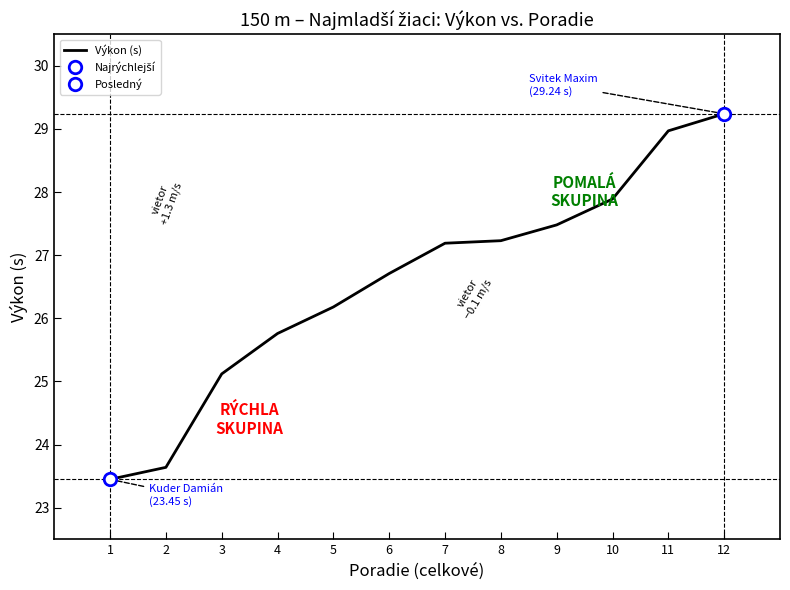

Does the chart have visible grid lines?

No